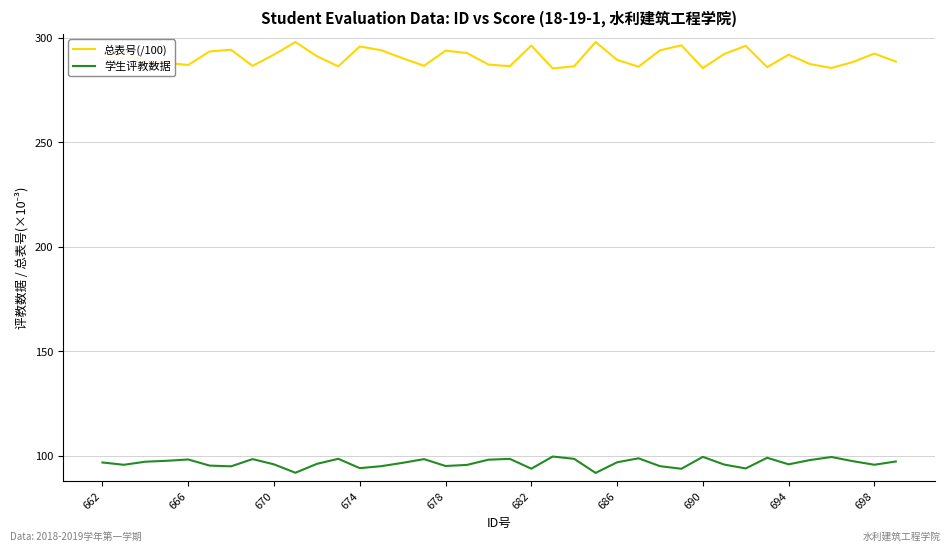

Which series has the largest range (max minus min)?

总表号(/100)